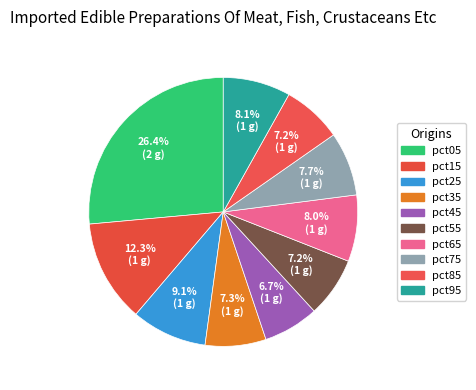

To the nearest percent, what is the combined percentage of pct85 and pct05?

34%